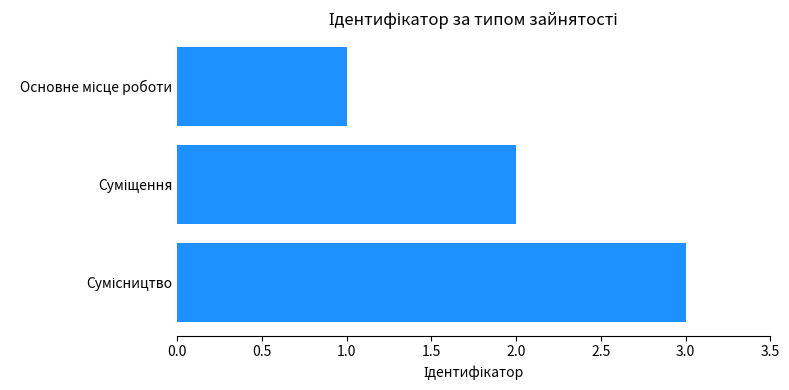

What is the sum of all values?

6